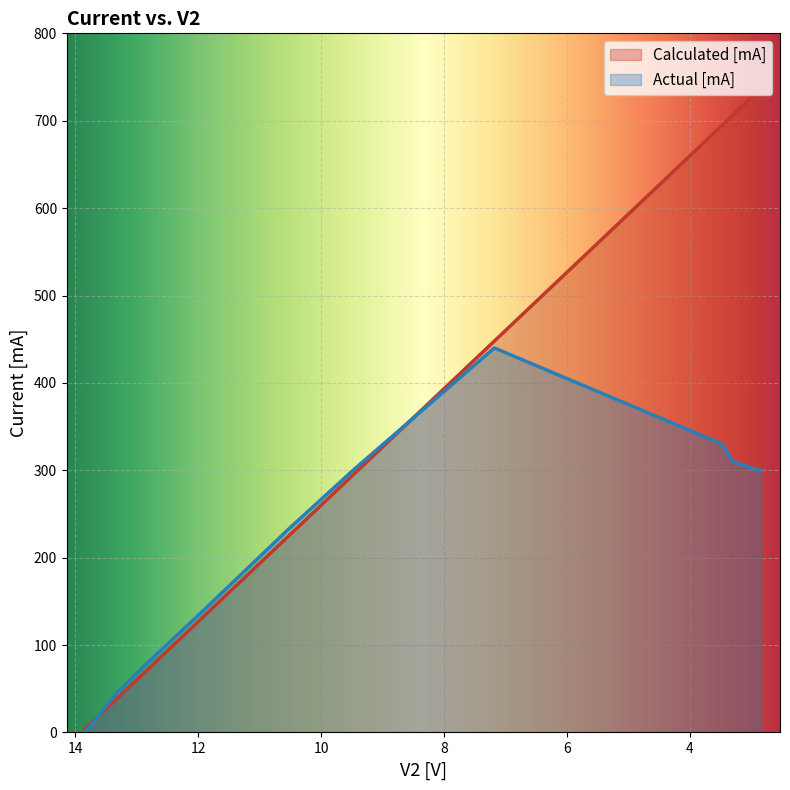

What is the label of the 8th point from the left?

3.47